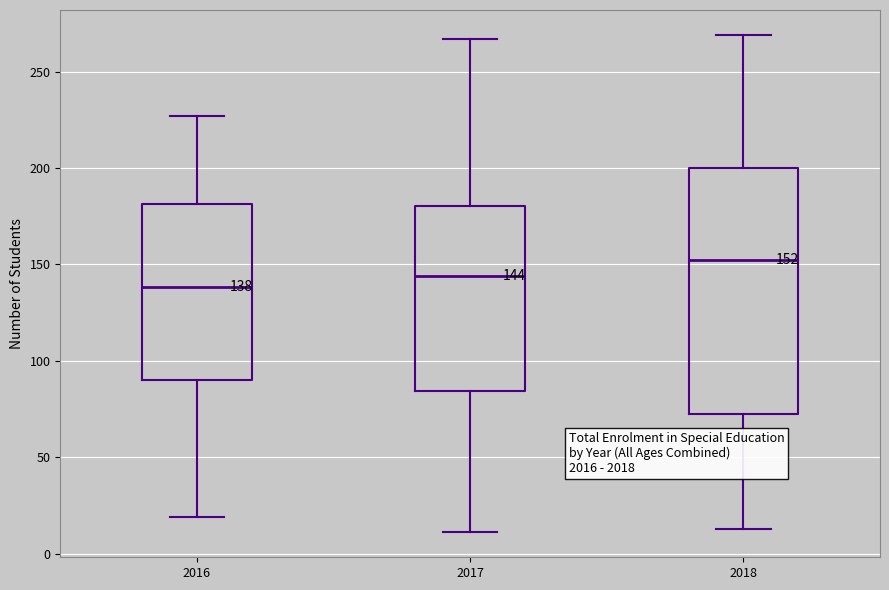

Which box's median line is the highest?

2018